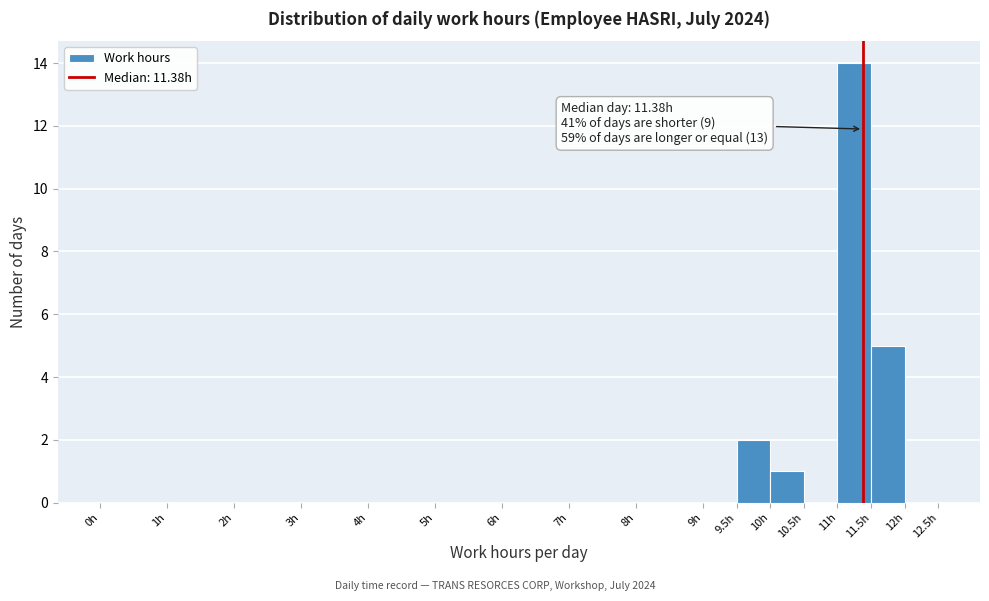

Over which range of the x-axis is the bar tallest?

11.0 to 11.5